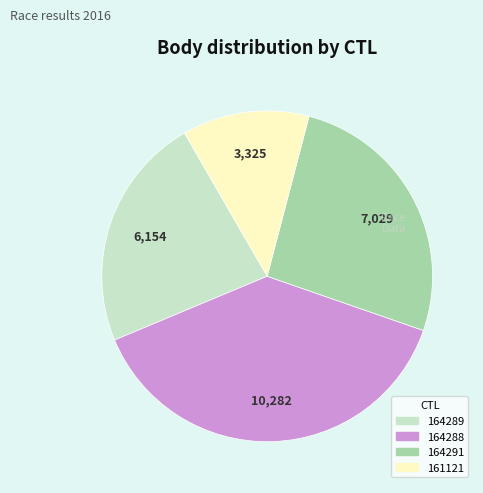

Approximately how many times larger is the value at 161121 compared to 164291?

0.5